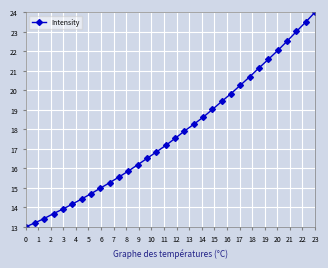

What is the sum of all values?

568.3